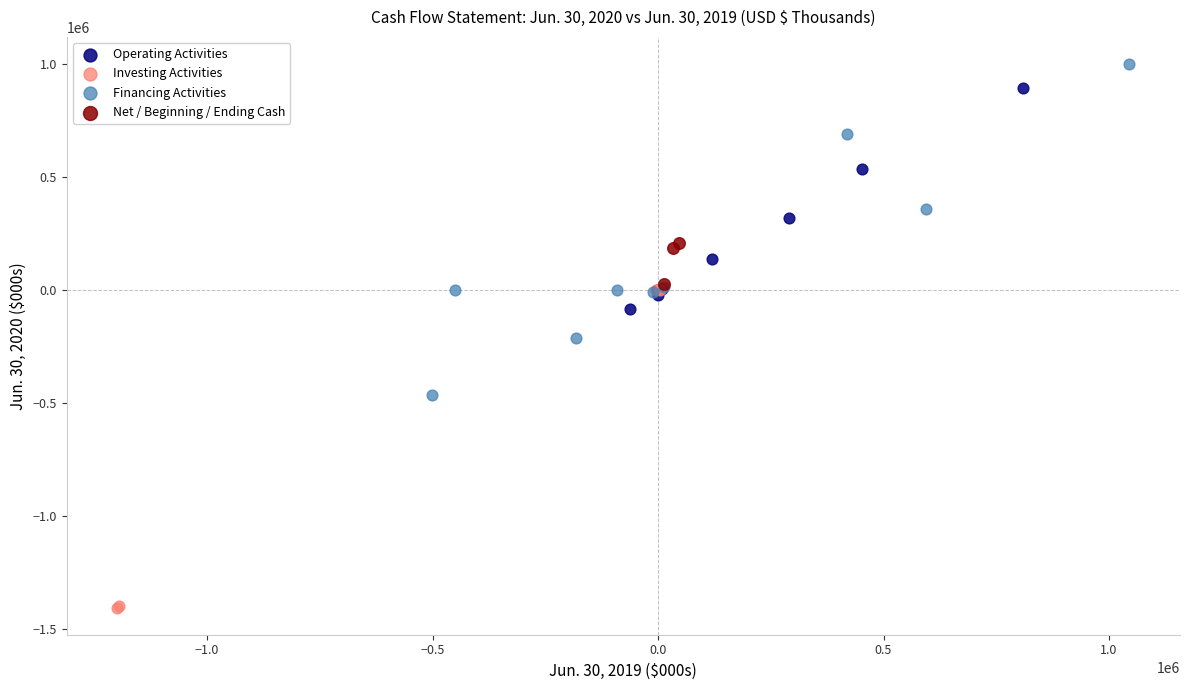

Which series reaches the minimum Y coordinate?

Investing Activities